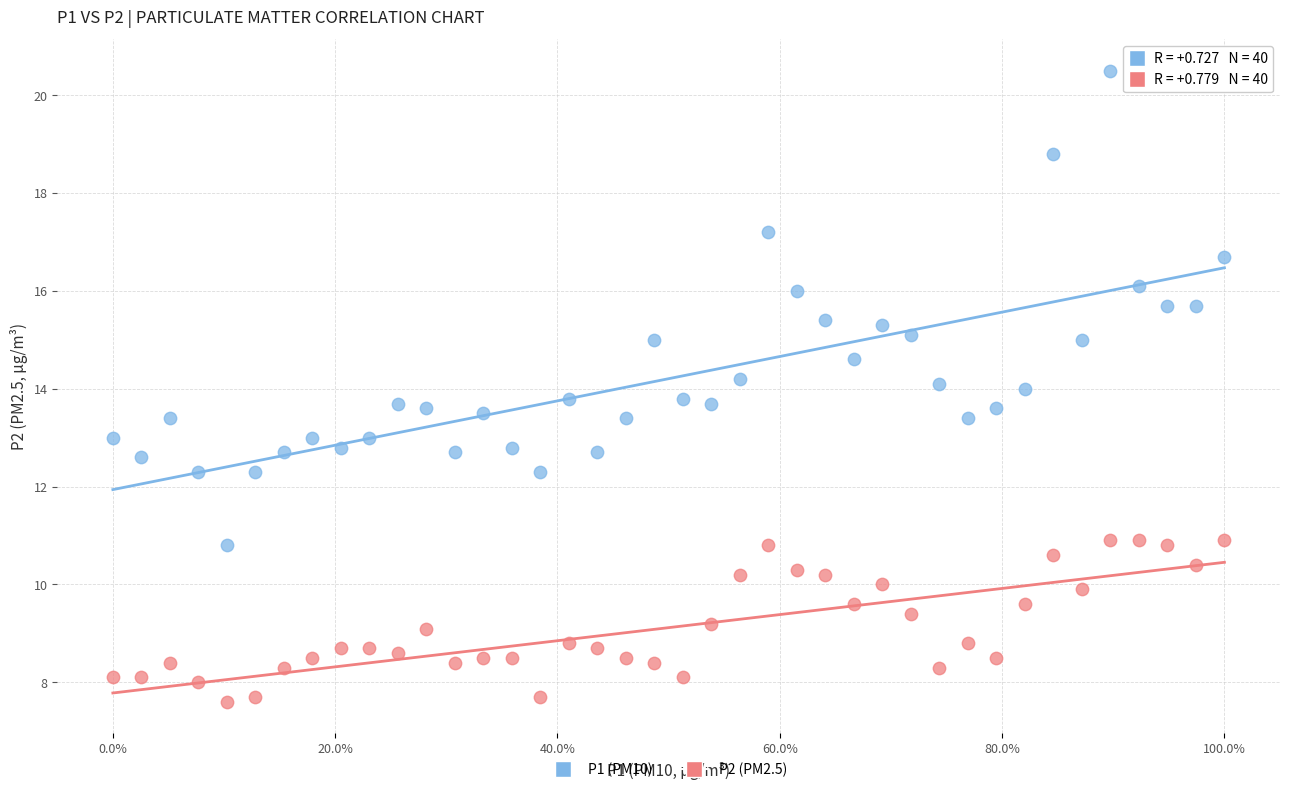

Which series reaches the minimum Y coordinate?

P2 (PM2.5)